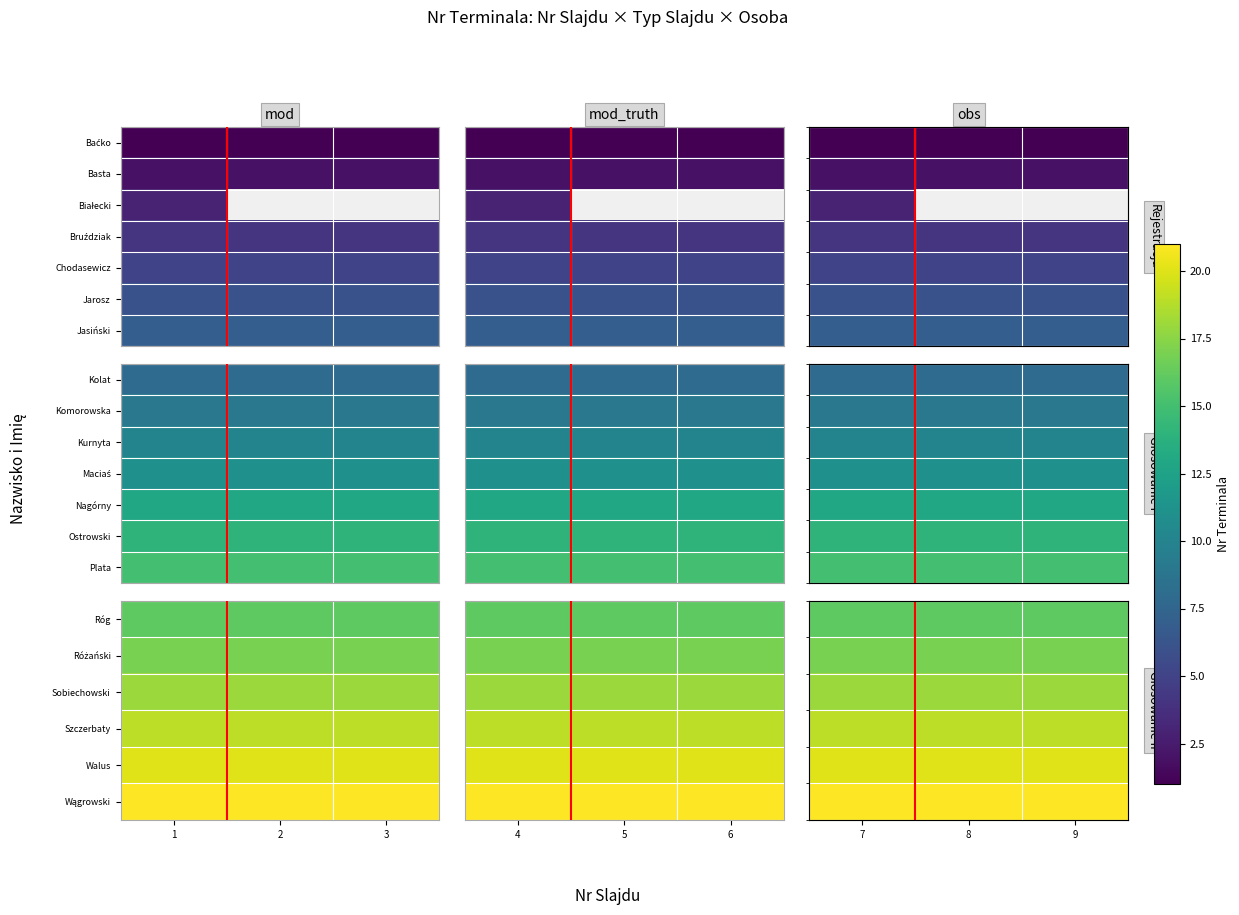

The value of Różański at 9 is 5. True or false?

False